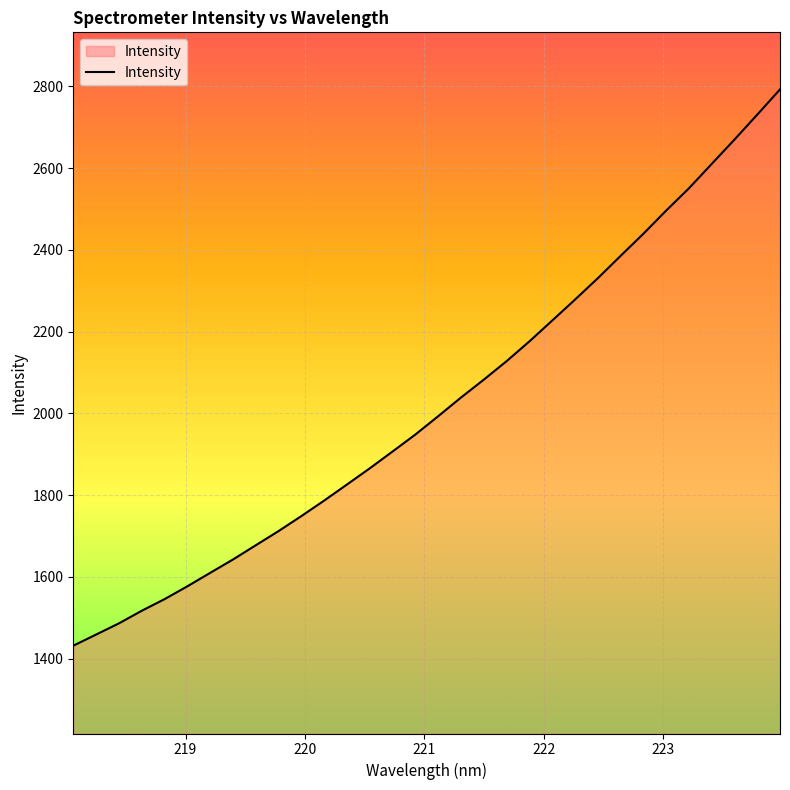

What is the difference between the maximum and minimum values?

1360.6